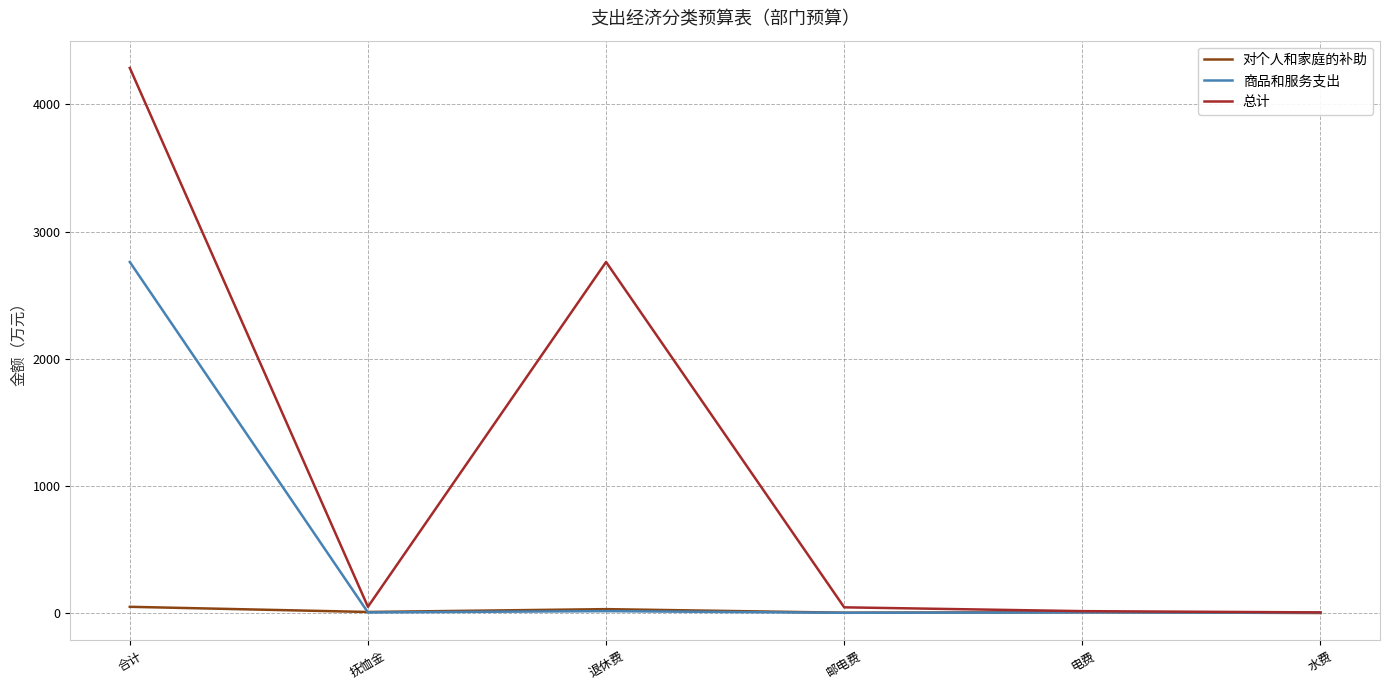

Which series has the widest spread of values?

总计